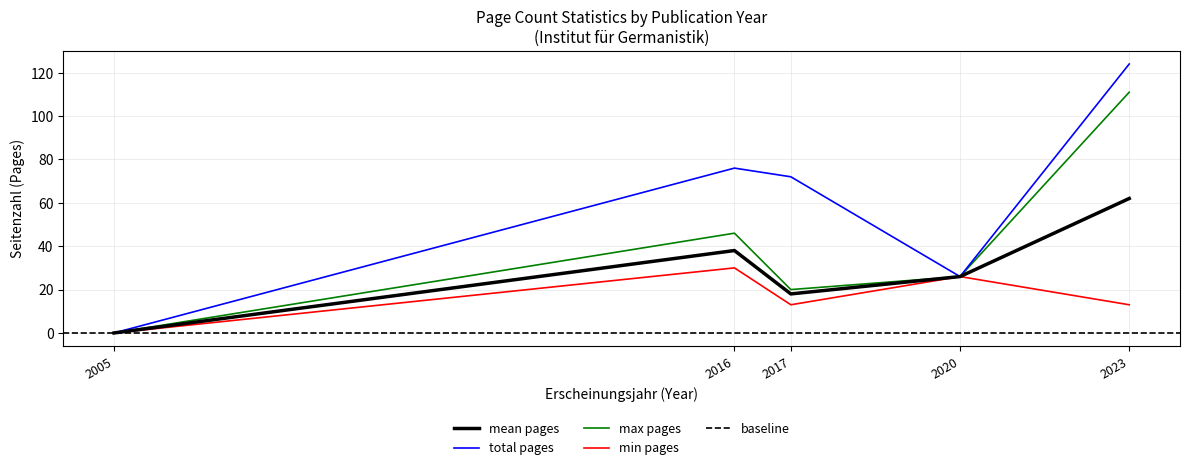

The value of total pages at 2005 is -86. True or false?

False